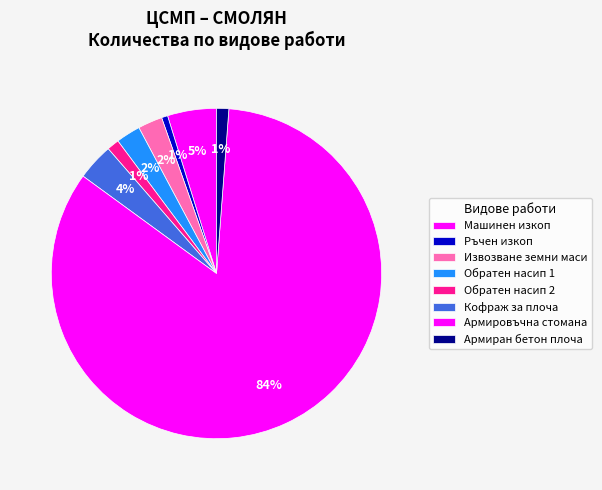

What is the smallest slice in the pie chart?

Ръчен изкоп